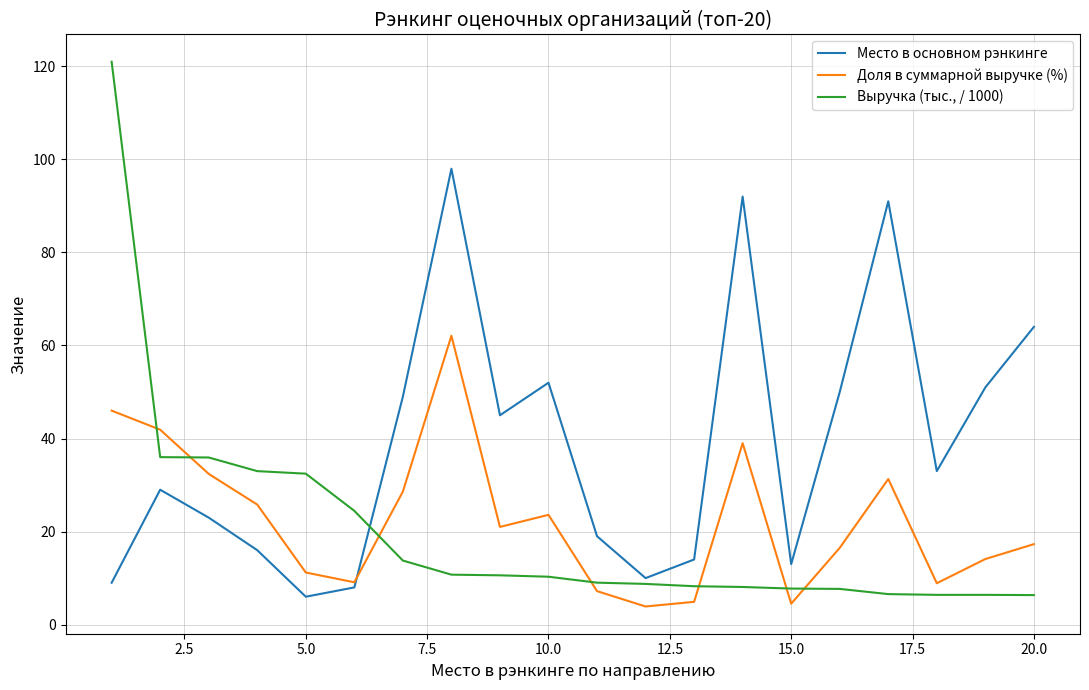

How many lines are shown in the chart?

3